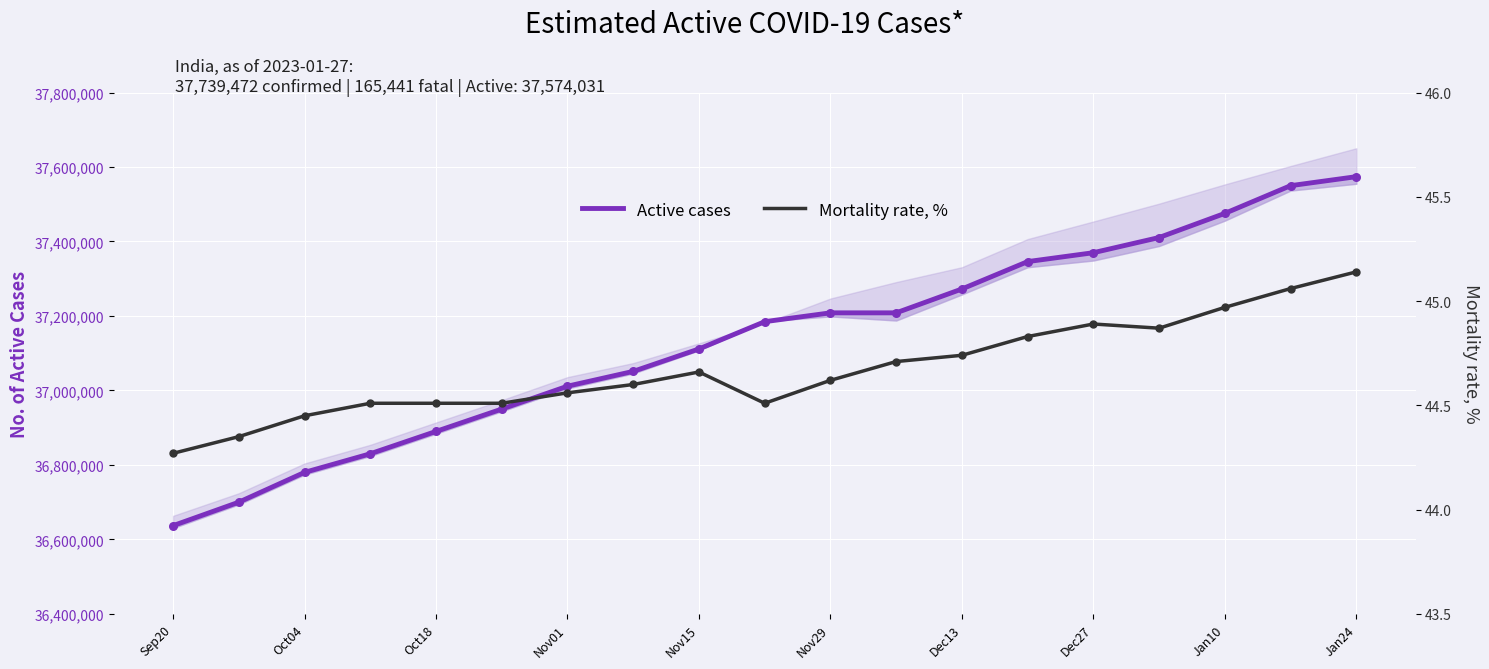

Which series has the largest total across all categories?

Active cases